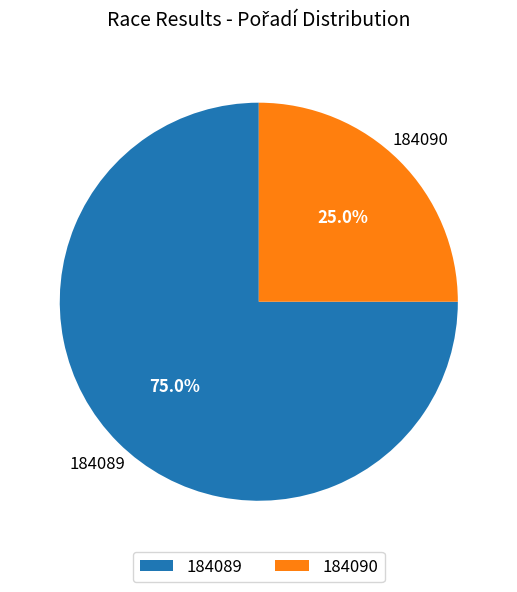

The 184089 slice represents 83% of the pie. True or false?

False